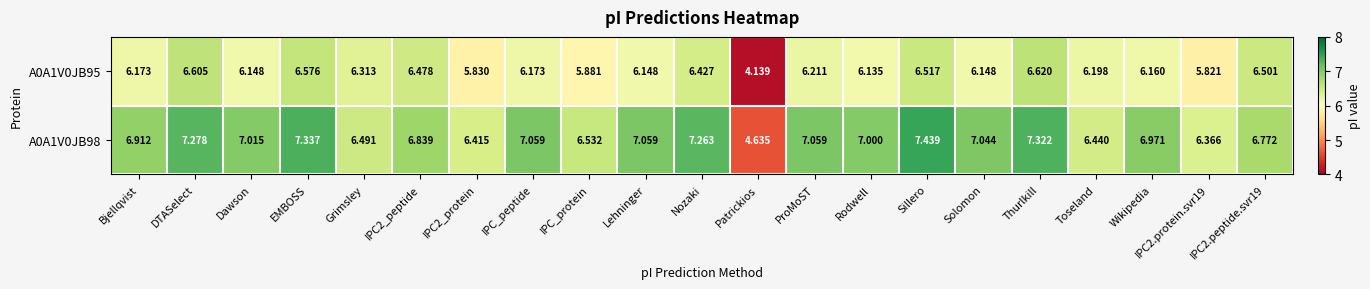

Rank the series by their average value, from highest to lowest.

A0A1V0JB98, A0A1V0JB95